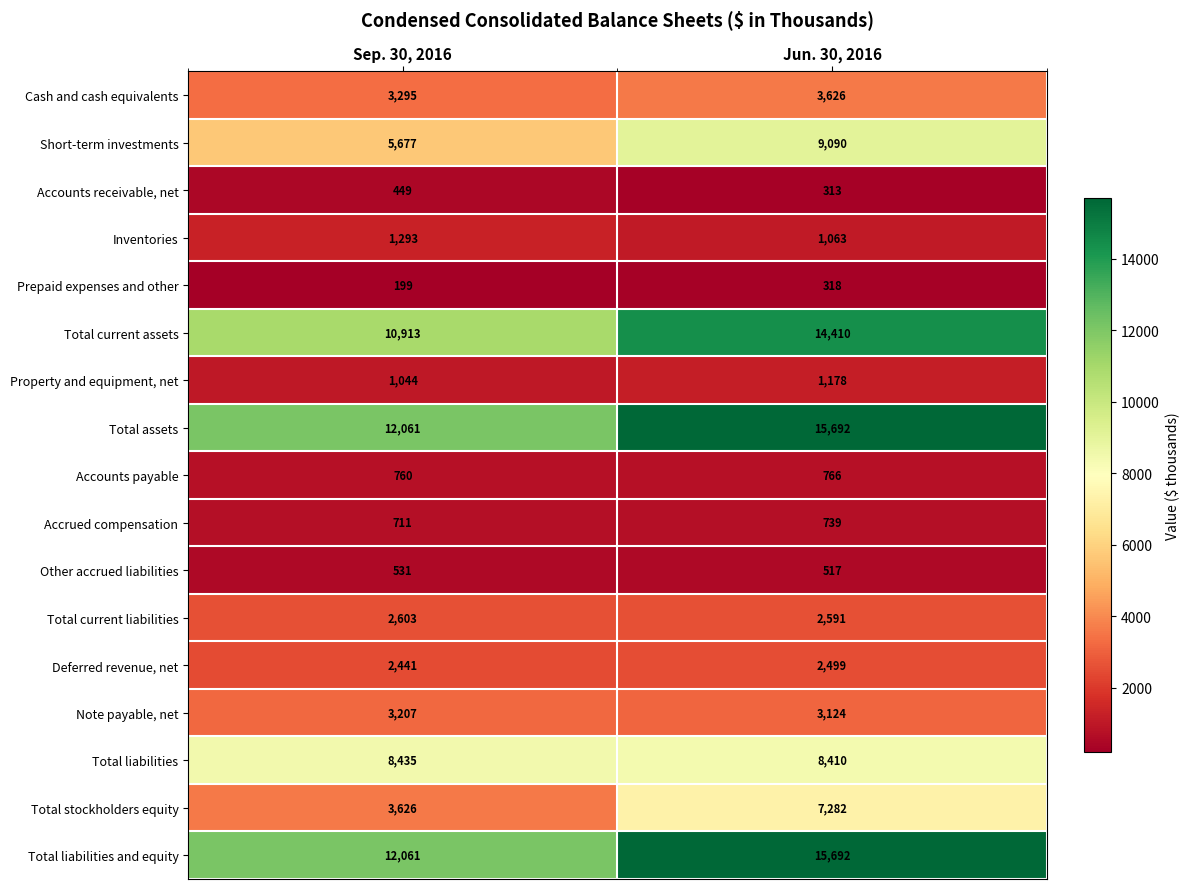

True or false: Property and equipment, net has a value of 1044 at Sep. 30, 2016.

True